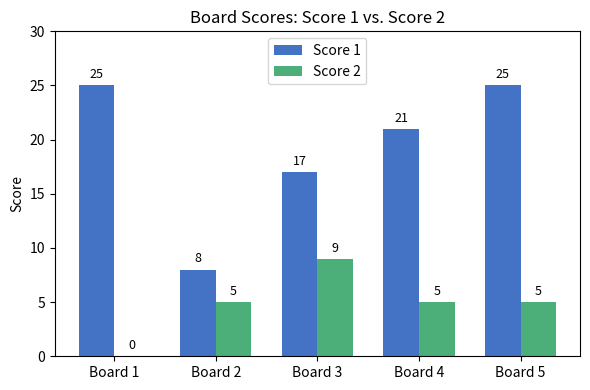

Where does the Score 1 series first go above 21?

Board 1